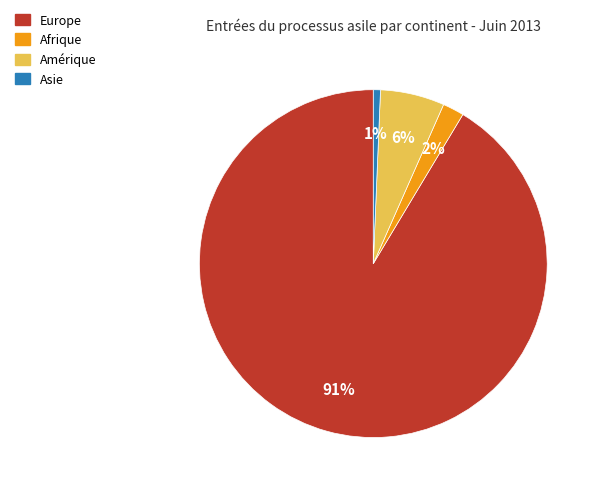

To the nearest percent, what portion does Asie represent?

1%